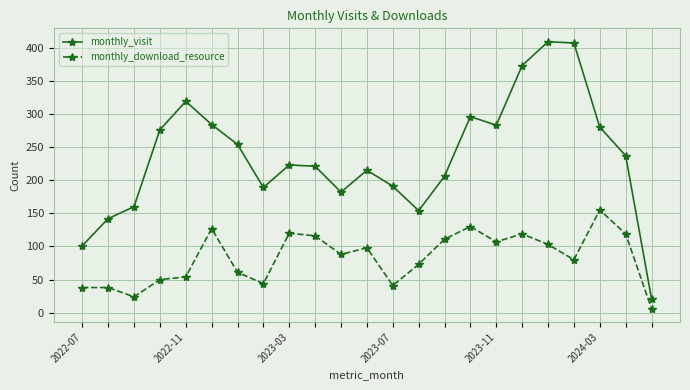

What is the maximum value shown in the chart?

409